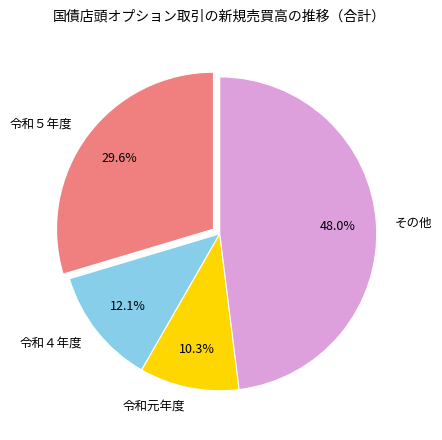

Which slice is the largest?

その他